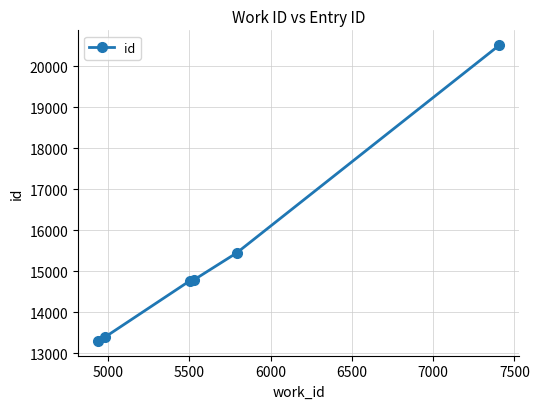

What is the value of the 6th point from the left?

20521